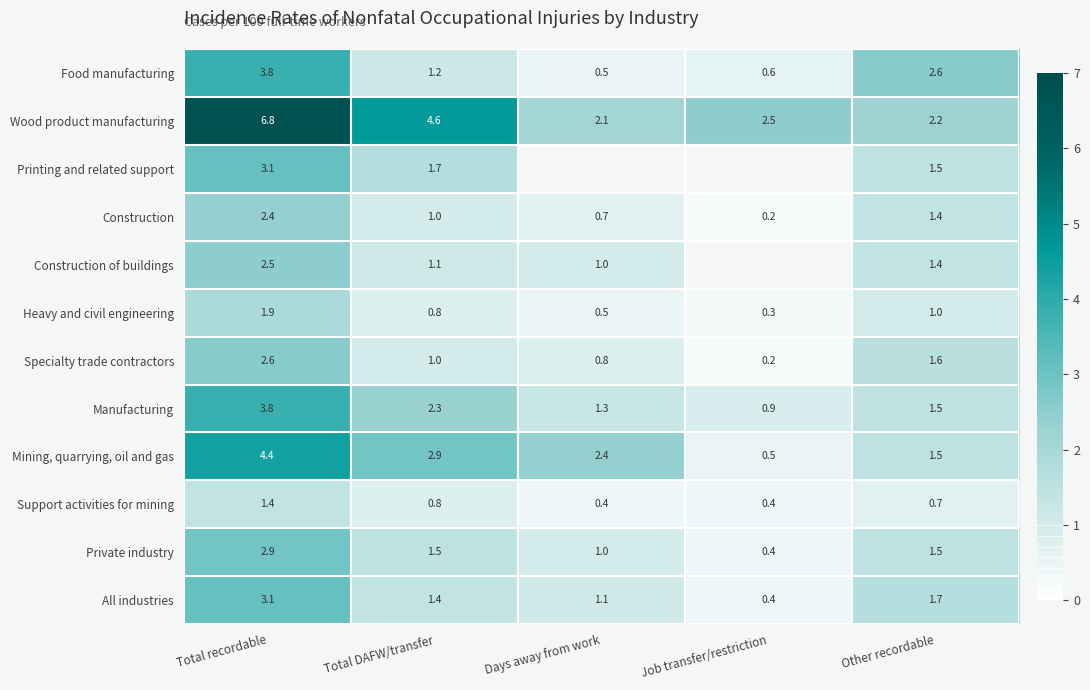

How many data points in Mining, quarrying, oil and gas are above 2?

3